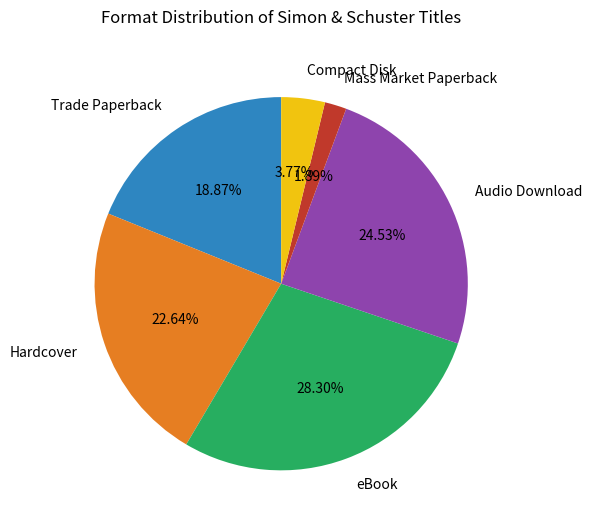

Does Mass Market Paperback account for over 50% of the chart?

No